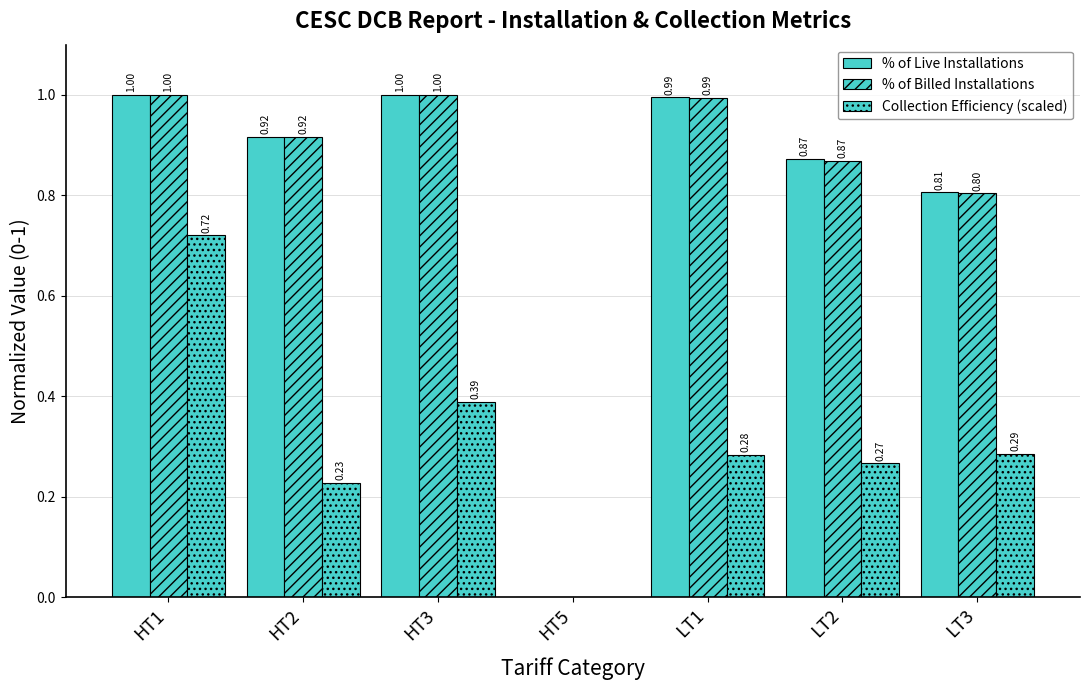

At which category is the sum across all series the highest?

HT1